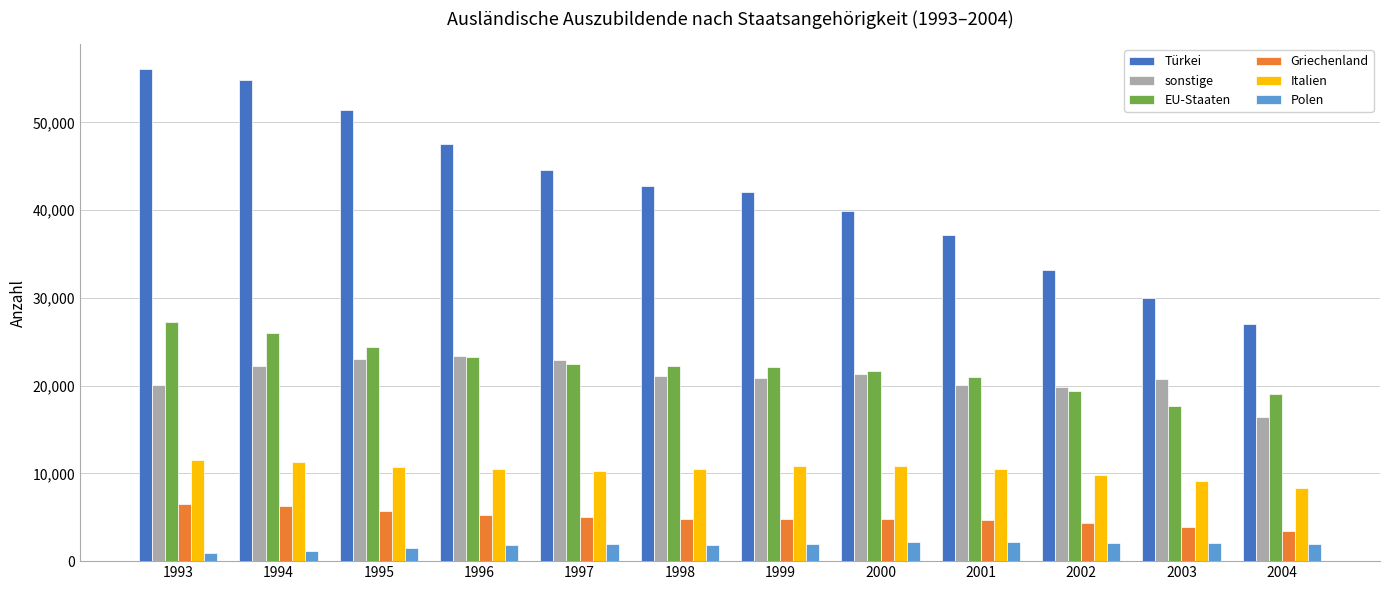

The value of EU-Staaten at 1999 is 15110. True or false?

False